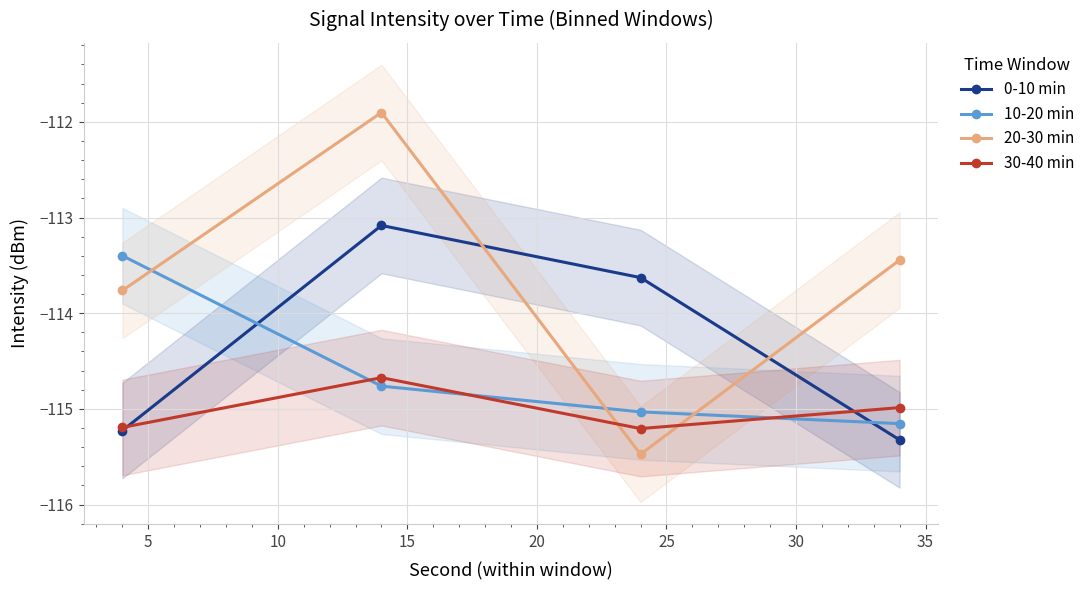

How many interior local peaks does the 30-40 min series have?

1